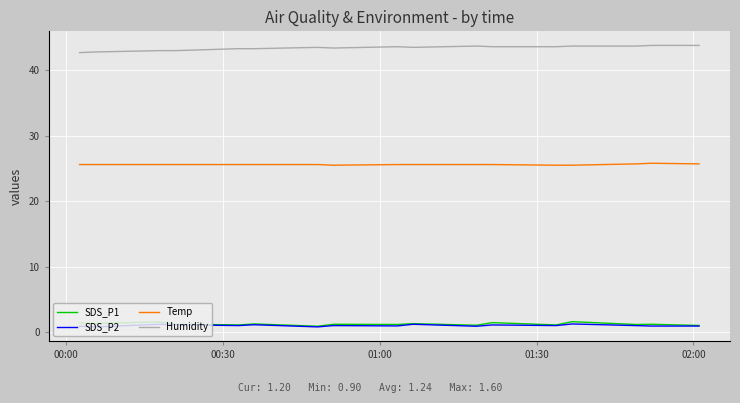

What is the maximum value shown in the chart?

43.8